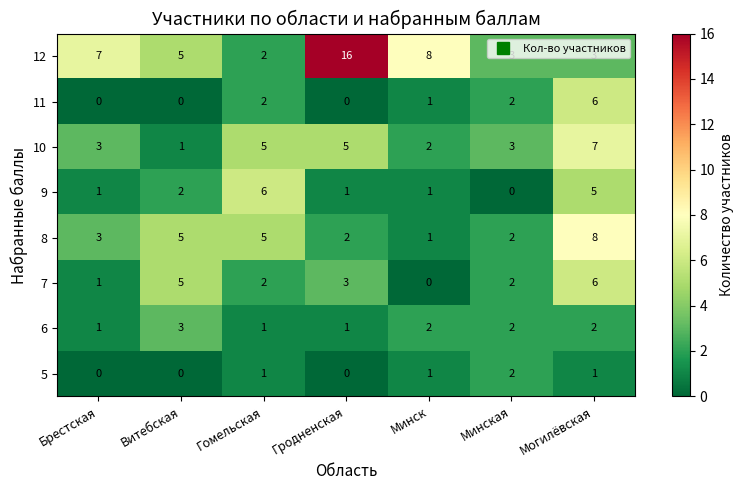

What is the difference between the 12 values at Гомельская and Брестская?

5